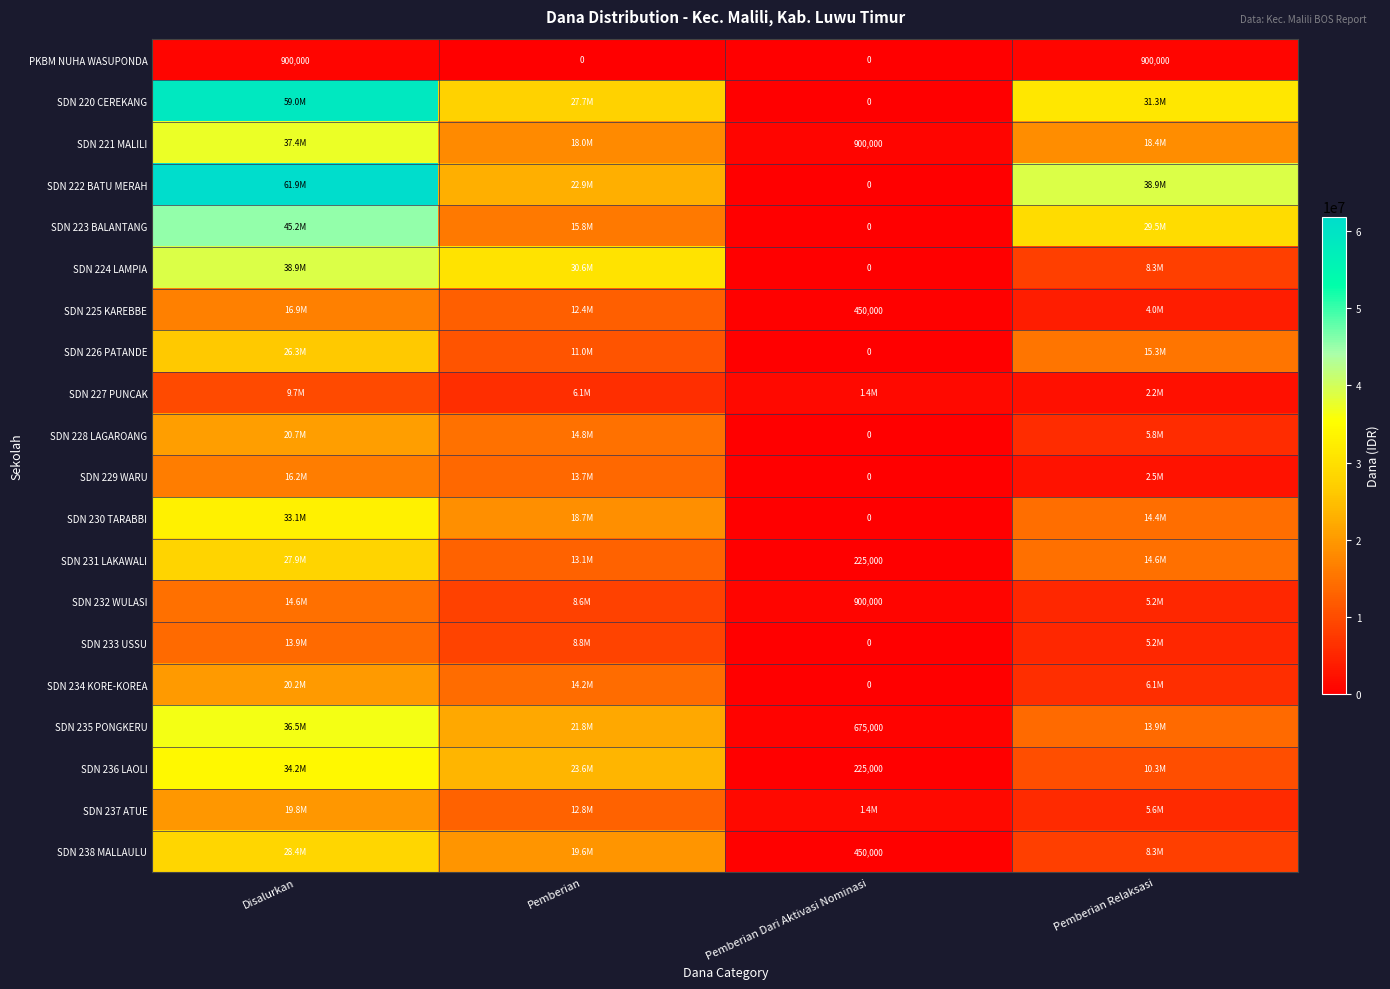

Rank the categories by PKBM NUHA WASUPONDA value from lowest to highest.

Pemberian, Pemberian Dari Aktivasi Nominasi, Disalurkan, Pemberian Relaksasi